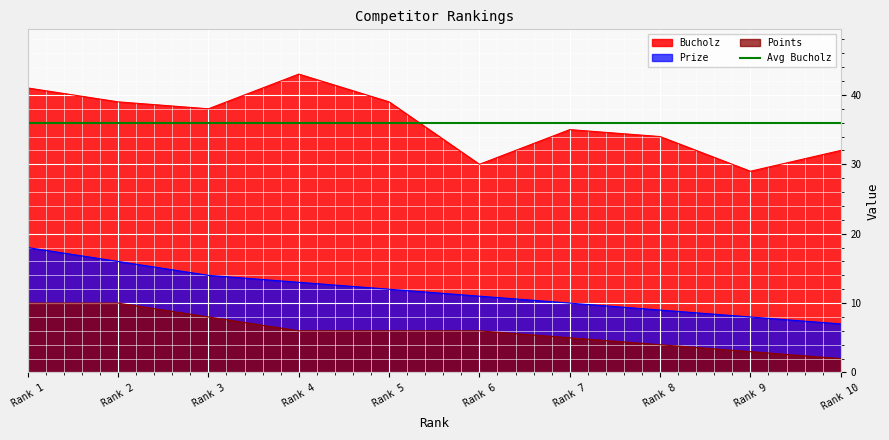

Rank the categories by Prize value from highest to lowest.

Rank 1, Rank 2, Rank 3, Rank 4, Rank 5, Rank 6, Rank 7, Rank 8, Rank 9, Rank 10